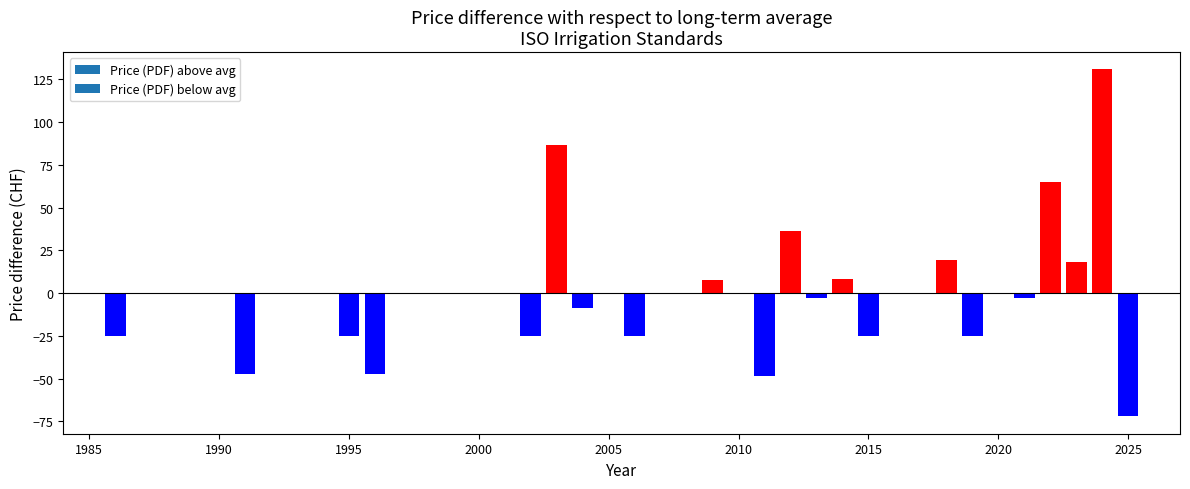

What is the difference between the maximum and minimum values?

203.0